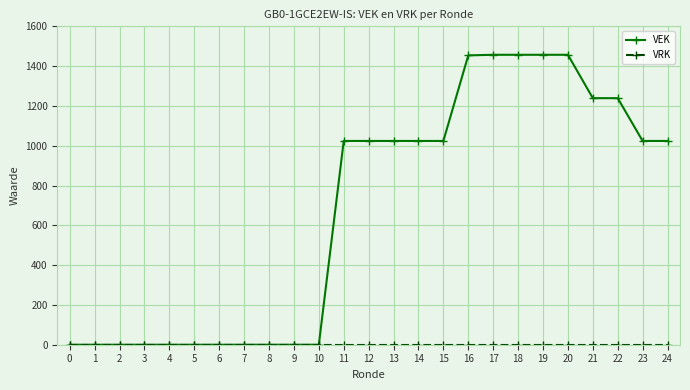

How many data points does each series have?

25